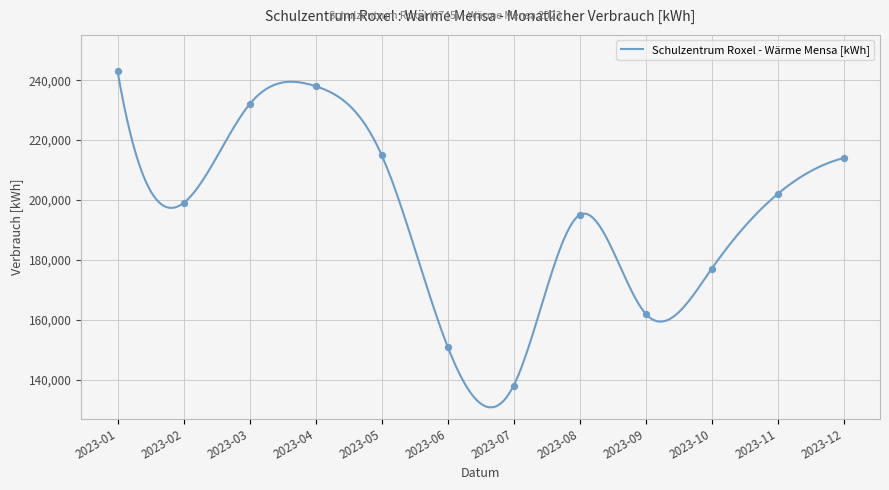

Approximately how many times larger is the value at 2023-02 compared to 2023-03?

0.9